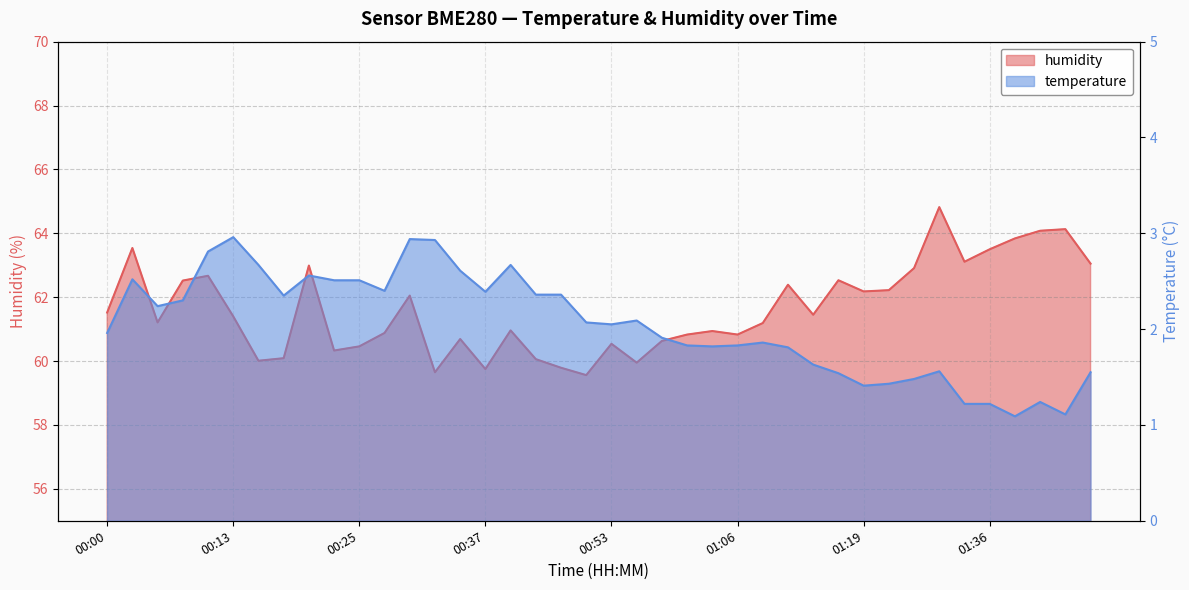

What is the label of the 35th point from the right?

00:13